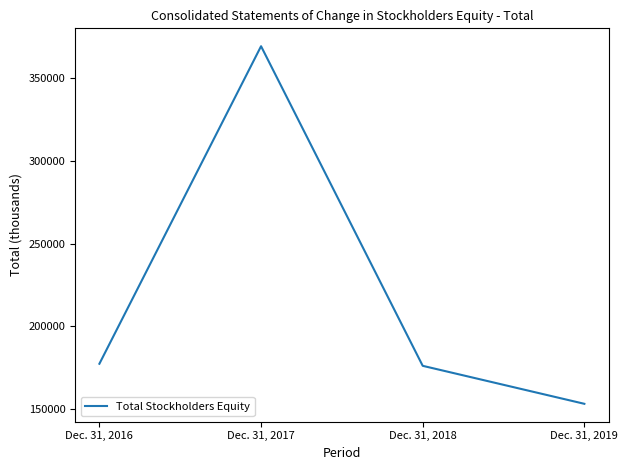

How many lines are shown in the chart?

1